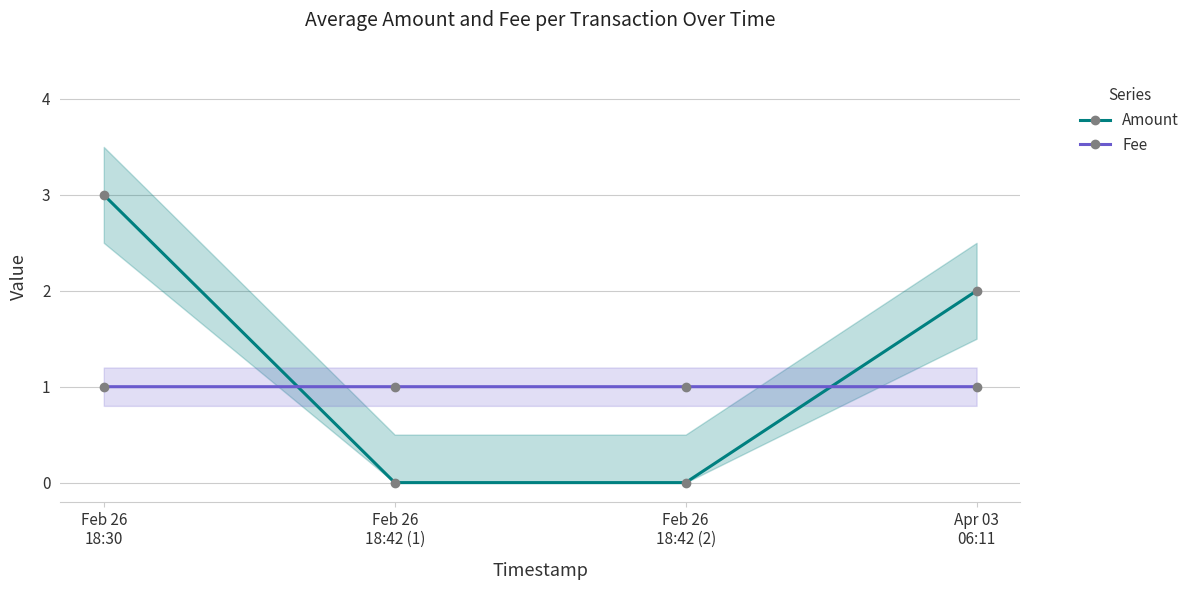

At which category is the sum across all series the highest?

Feb 26
18:30